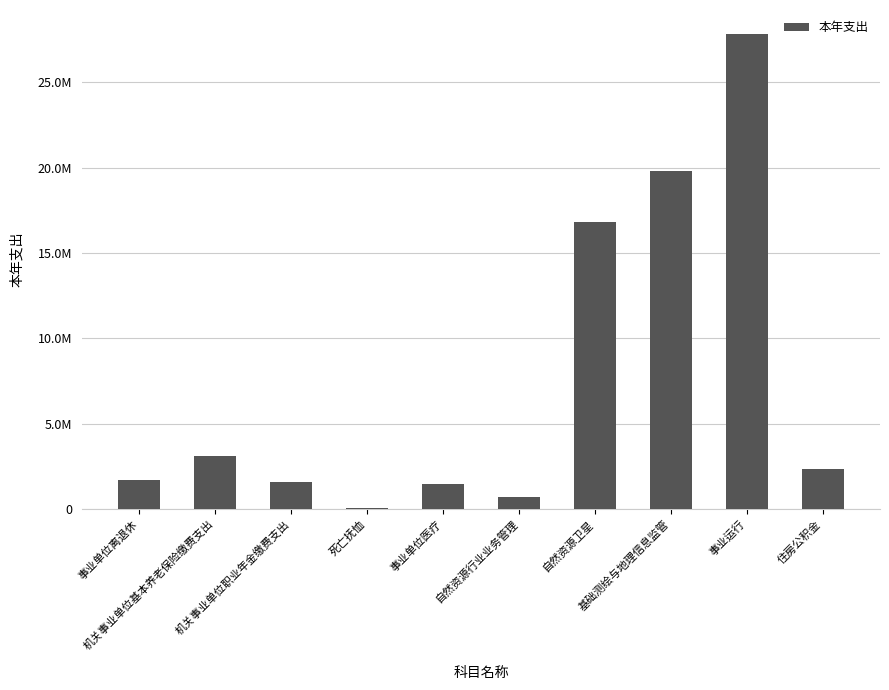

The chart shows a value of 2319991.2 at 住房公积金. True or false?

True